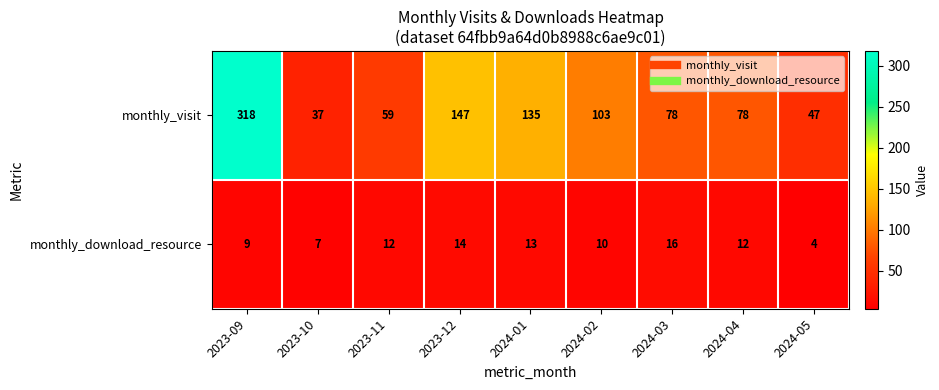

How many values in the monthly_download_resource series are below 12?

4